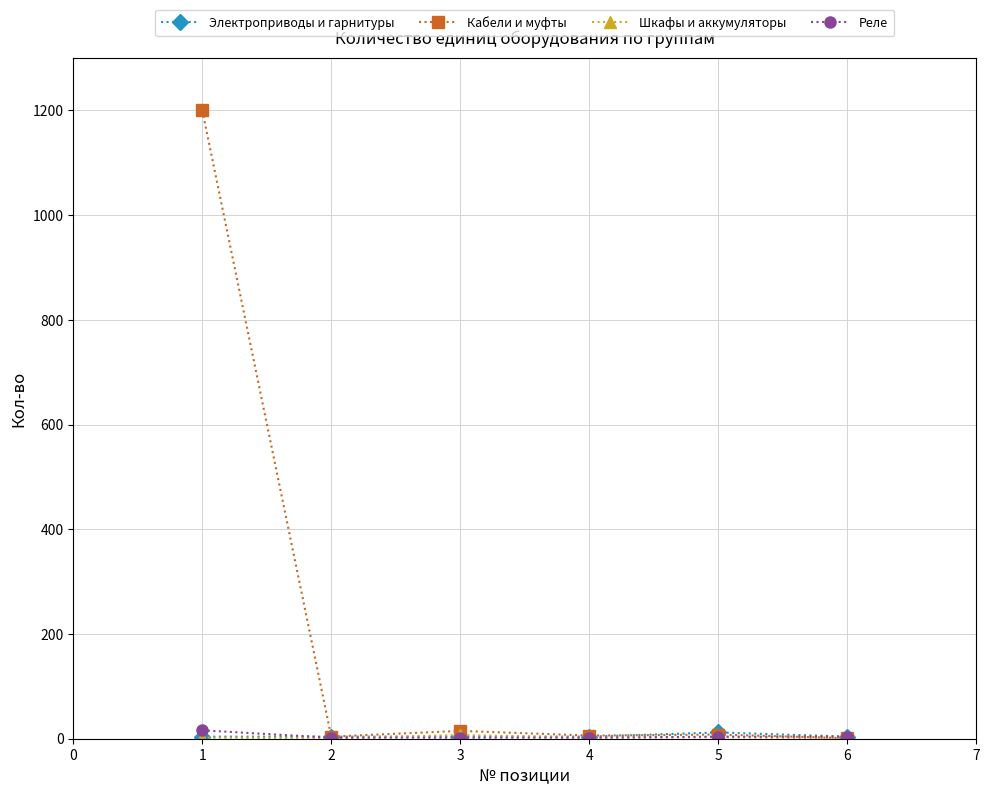

Which series has the largest total across all categories?

Кабели и муфты